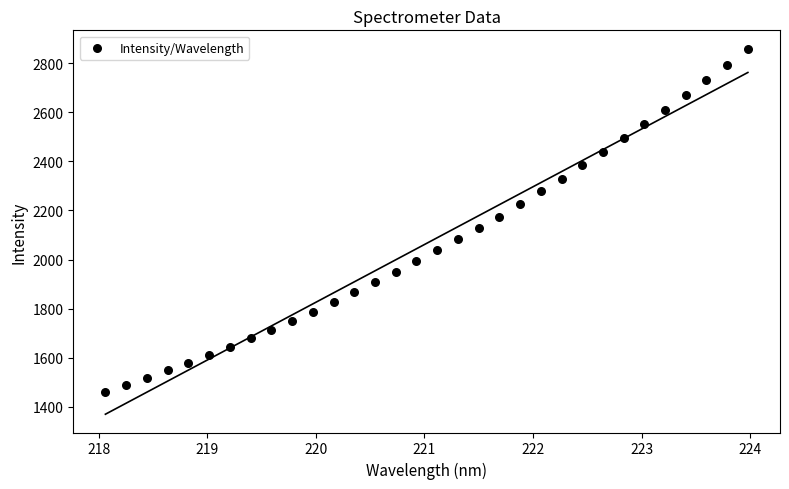

What is the range of X values (max minus min)?

5.9